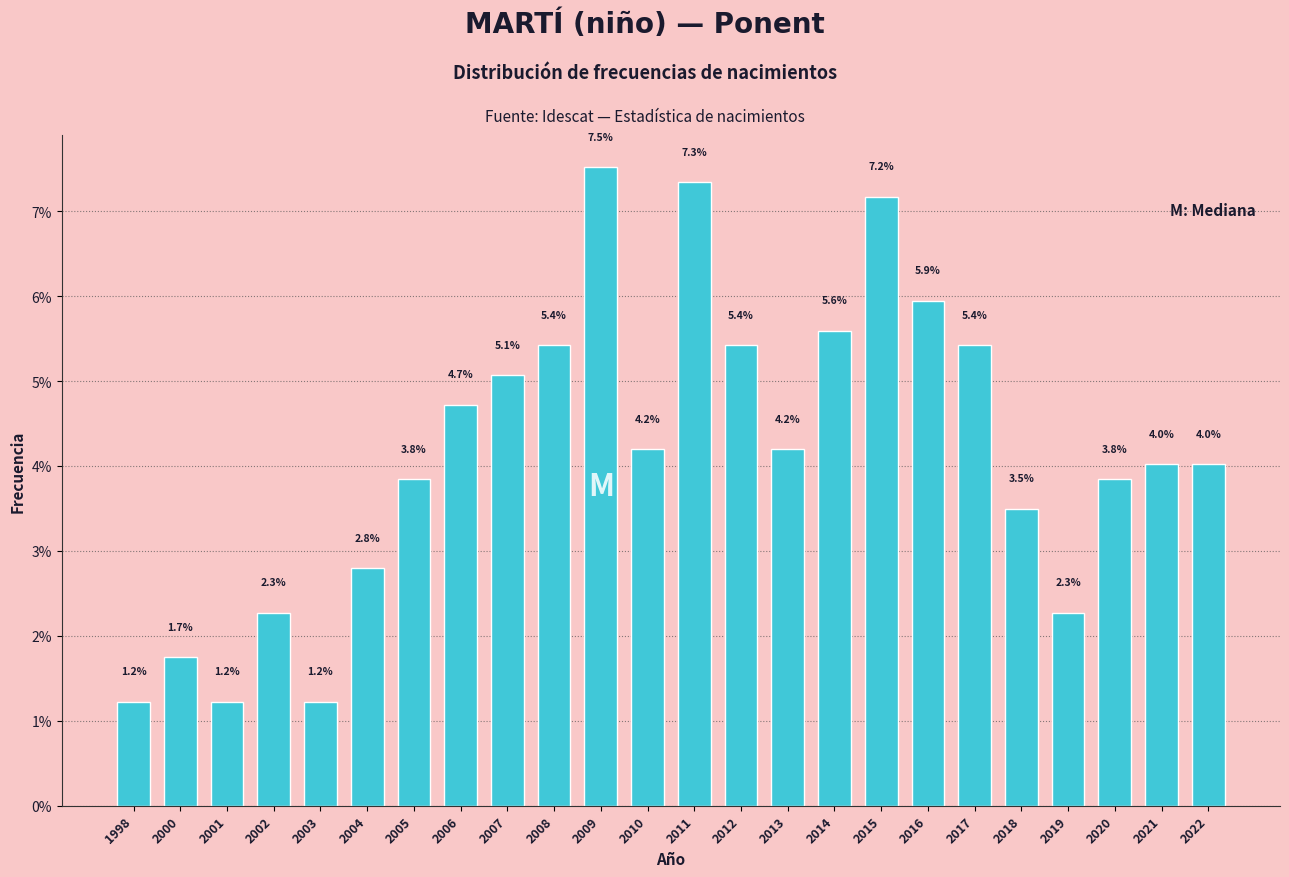

Reading left to right, list all the values displayed in this chart.

1.2	1.7	1.2	2.3	1.2	2.8	3.8	4.7	5.1	5.4	7.5	4.2	7.3	5.4	4.2	5.6	7.2	5.9	5.4	3.5	2.3	3.8	4.0	4.0